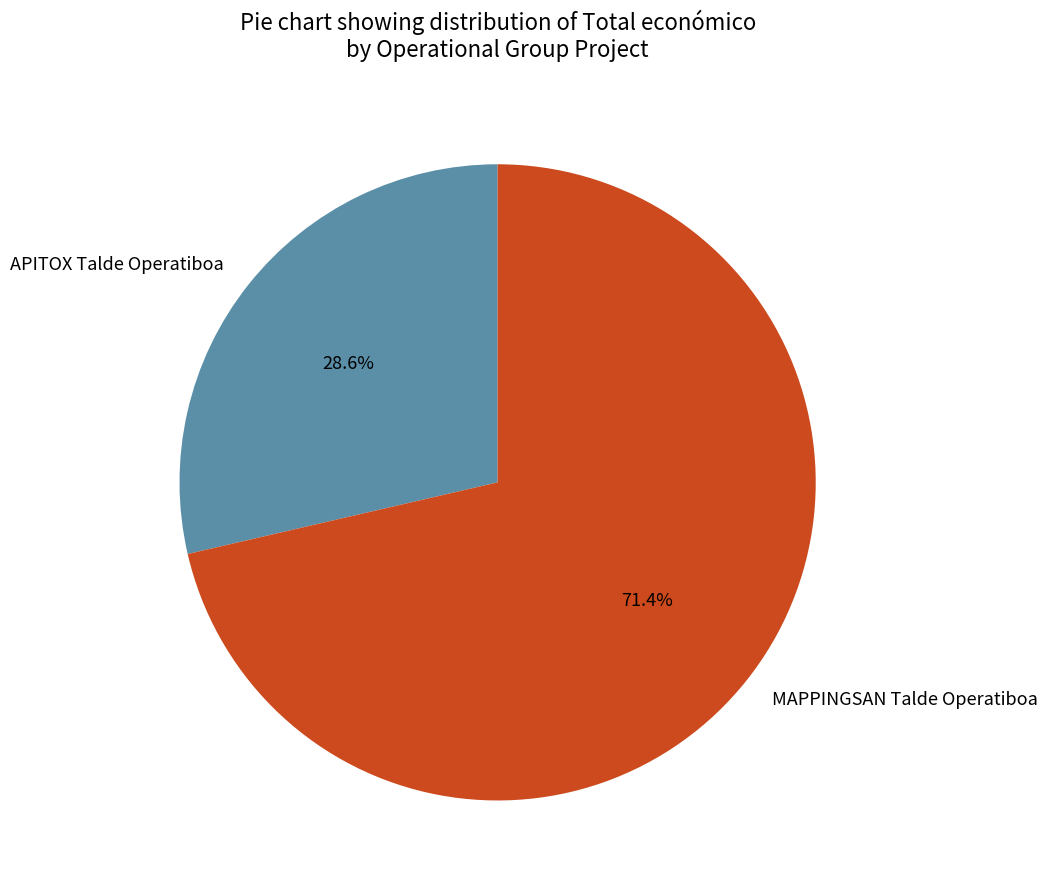

What percentage is NOT represented by MAPPINGSAN Talde Operatiboa?

28.6%